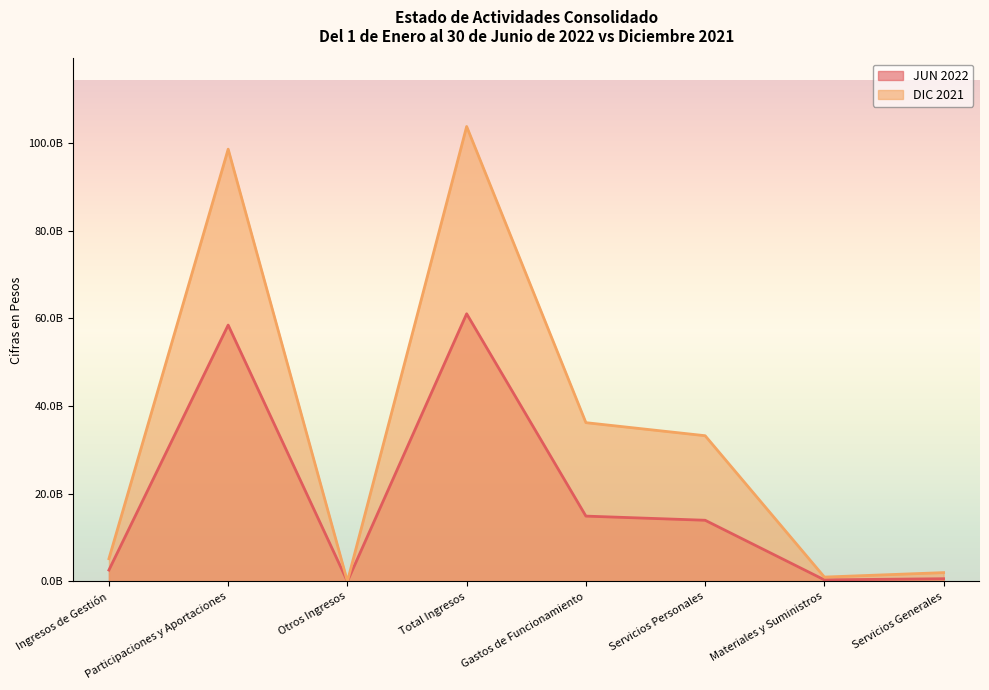

At which label is DIC 2021 closest to 51894751416?

Gastos de Funcionamiento